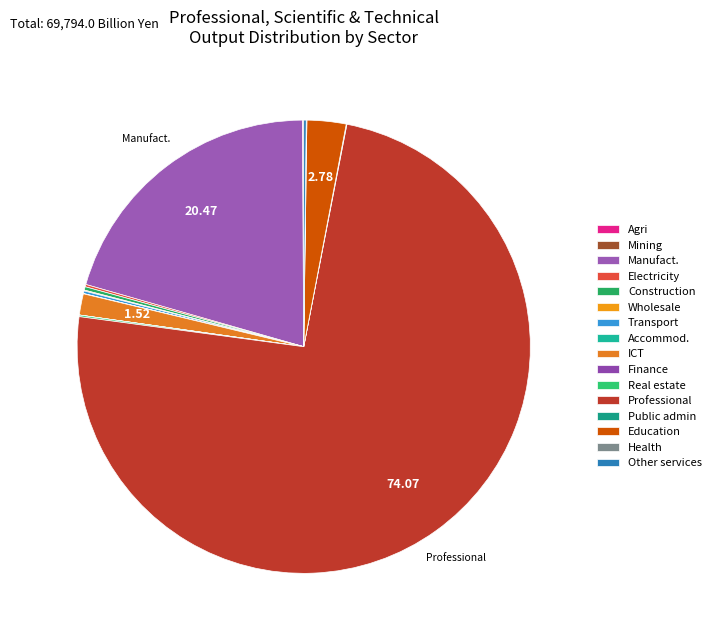

Which slice is the smallest?

Finance and insurance